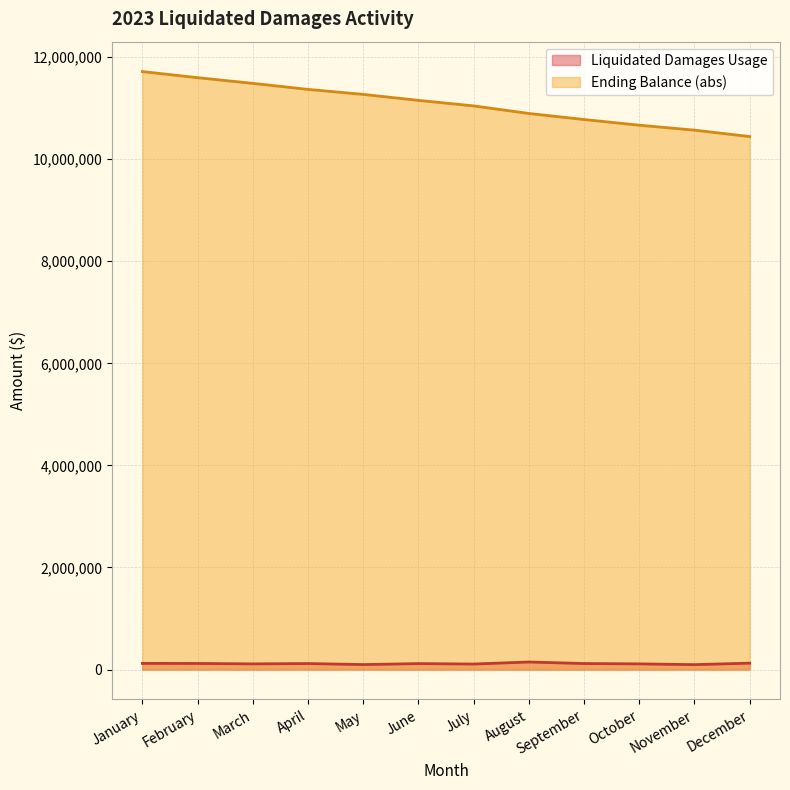

How many categories are shown in the chart?

12